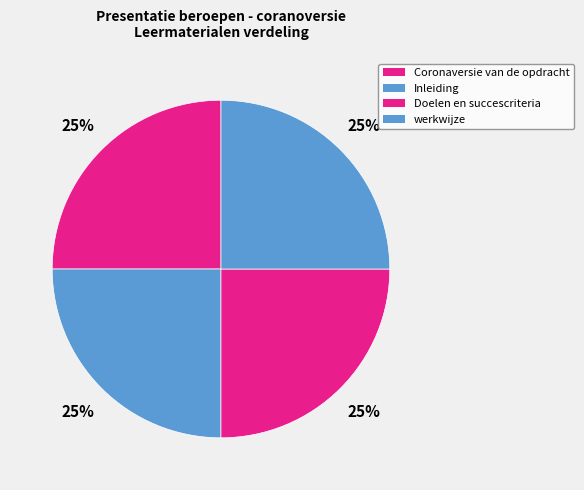

What percentage is the Coronaversie van de opdracht slice, to the nearest percent?

25%